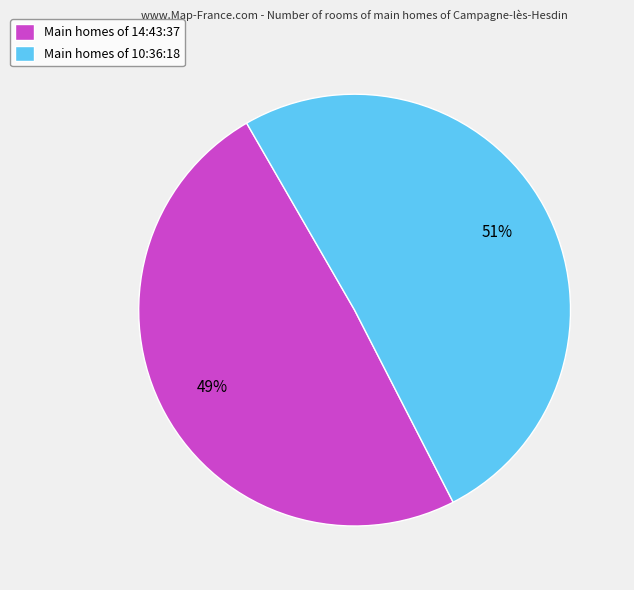

To the nearest percent, what is the difference between the largest and smallest slice percentages?

2%